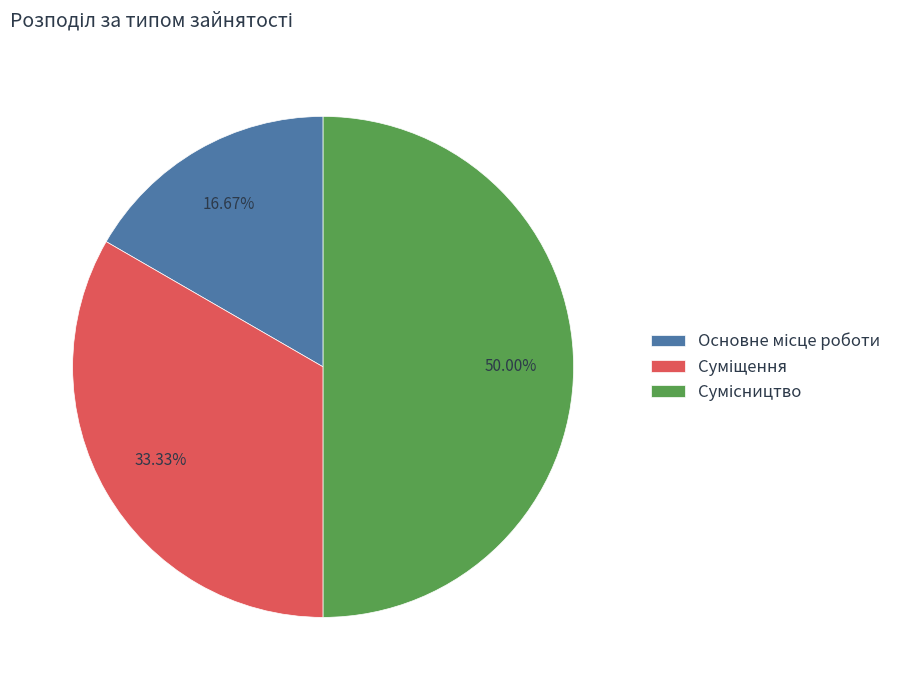

What is the largest slice in the pie chart?

Сумісництво